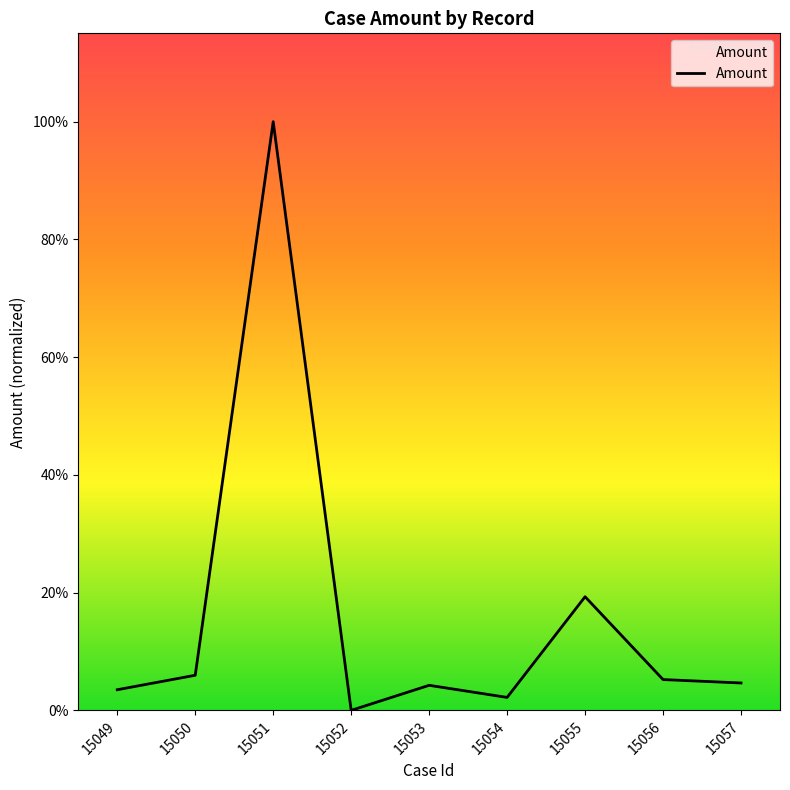

Which category has the lowest value across all series?

15052